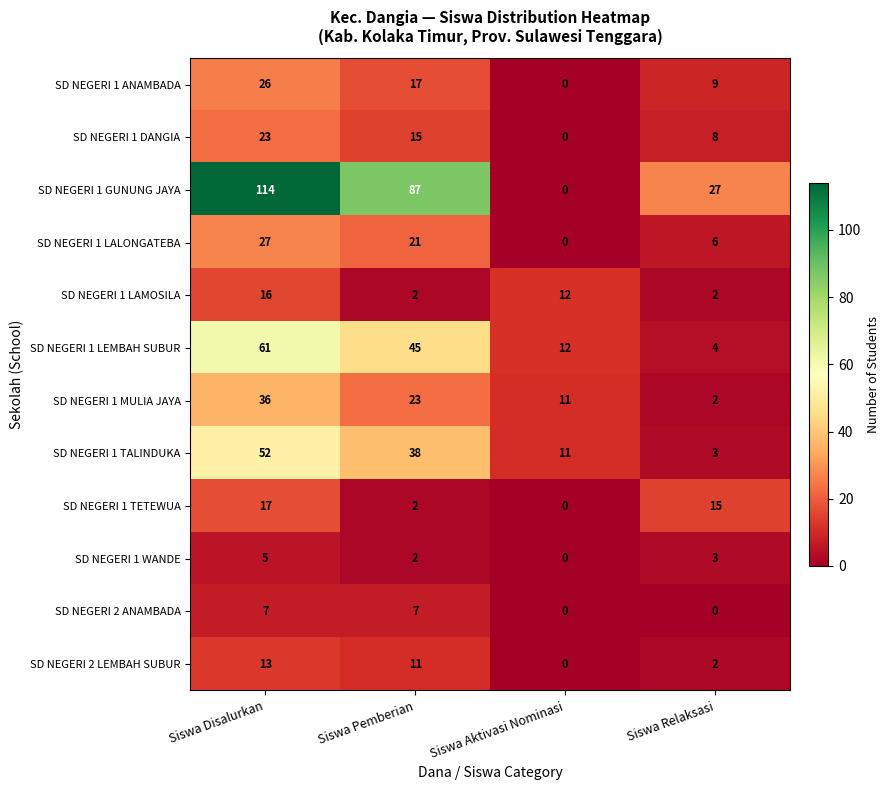

List the series in order of their peak value, lowest first.

SD NEGERI 1 WANDE, SD NEGERI 2 ANAMBADA, SD NEGERI 2 LEMBAH SUBUR, SD NEGERI 1 LAMOSILA, SD NEGERI 1 TETEWUA, SD NEGERI 1 DANGIA, SD NEGERI 1 ANAMBADA, SD NEGERI 1 LALONGATEBA, SD NEGERI 1 MULIA JAYA, SD NEGERI 1 TALINDUKA, SD NEGERI 1 LEMBAH SUBUR, SD NEGERI 1 GUNUNG JAYA